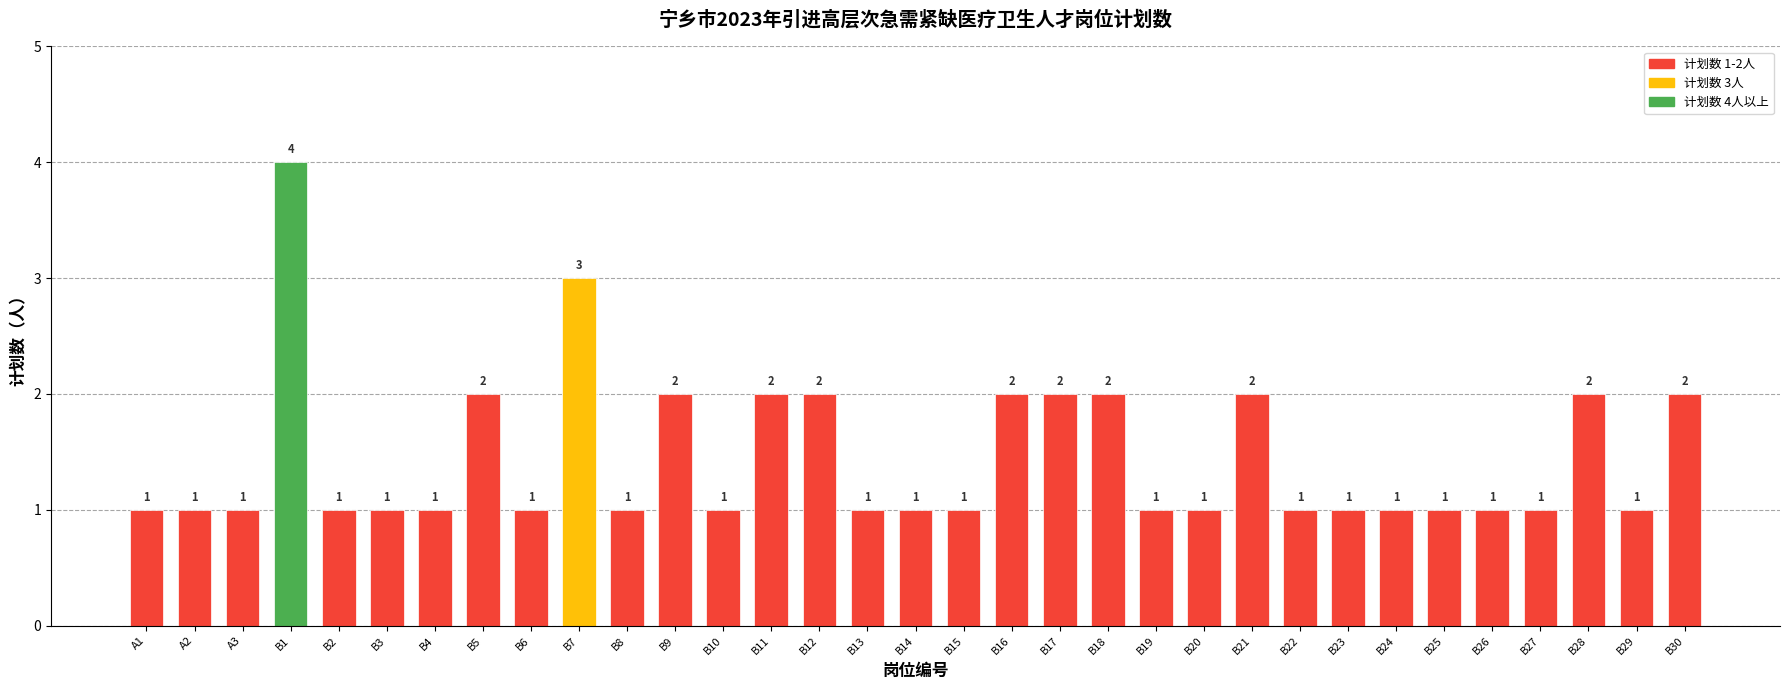

Which has a higher value, B1 or B20?

B1